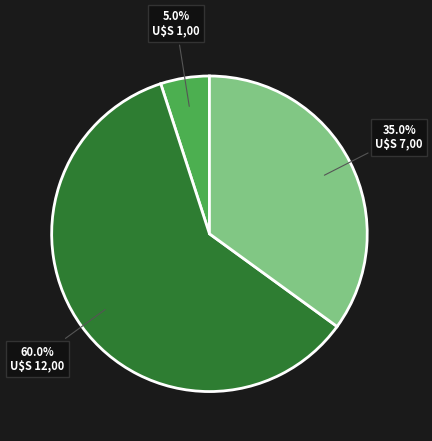

Is there any slice that represents more than half of the pie?

Yes